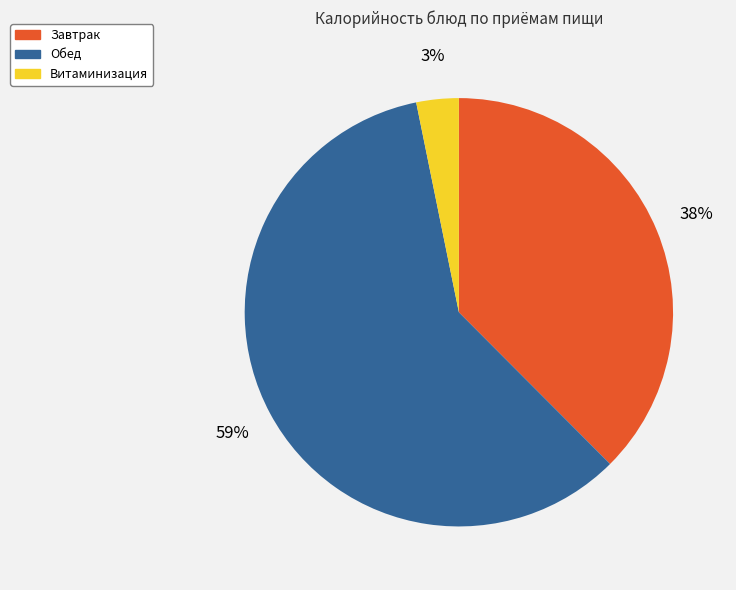

Rank the categories by value from lowest to highest.

Витаминизация, Завтрак, Обед